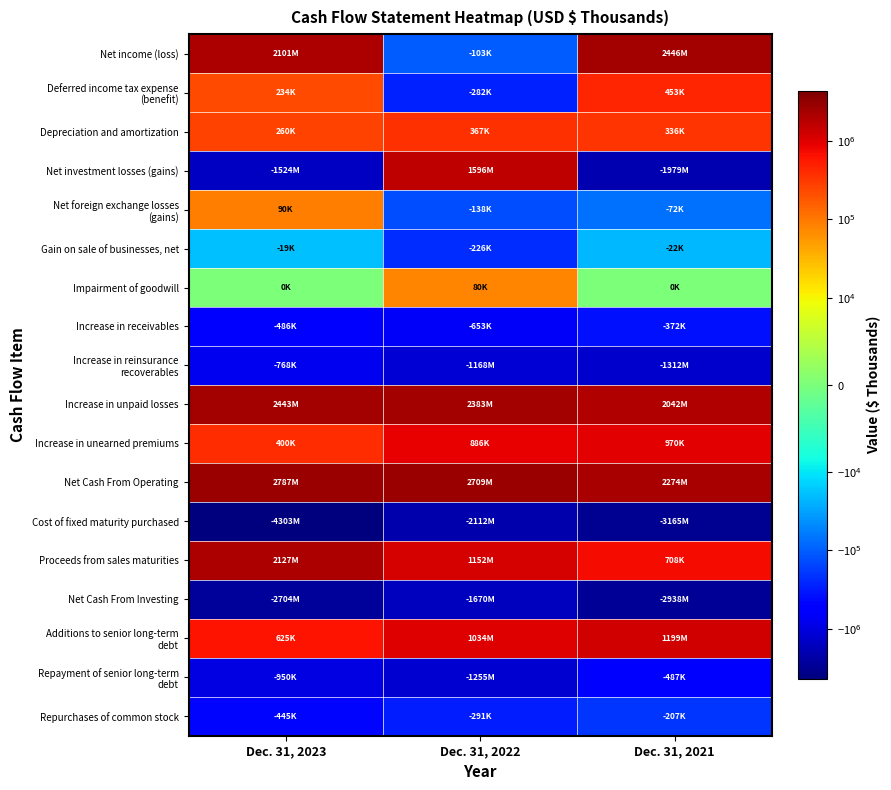

Which series has the widest spread of values?

Net investment losses (gains)